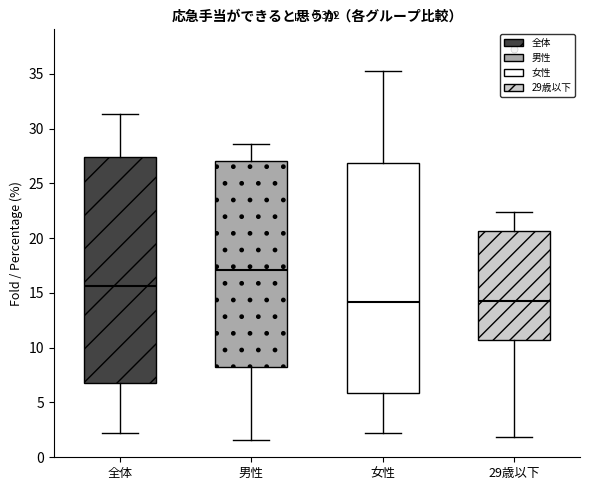

Reading left to right, read every box against the y-axis: the position of its median line, the range the box covers, and the ends of its whiskers. The values are not printed on the chart, so give them approximately, as read against the axis.

全体: median 15.5, box 7.0 to 27.5, whiskers 2.0 to 31.5
男性: median 17.0, box 8.0 to 27.0, whiskers 1.5 to 28.5
女性: median 14.0, box 6.0 to 27.0, whiskers 2.0 to 35.5
29歳以下: median 14.5, box 10.5 to 20.5, whiskers 2.0 to 22.5